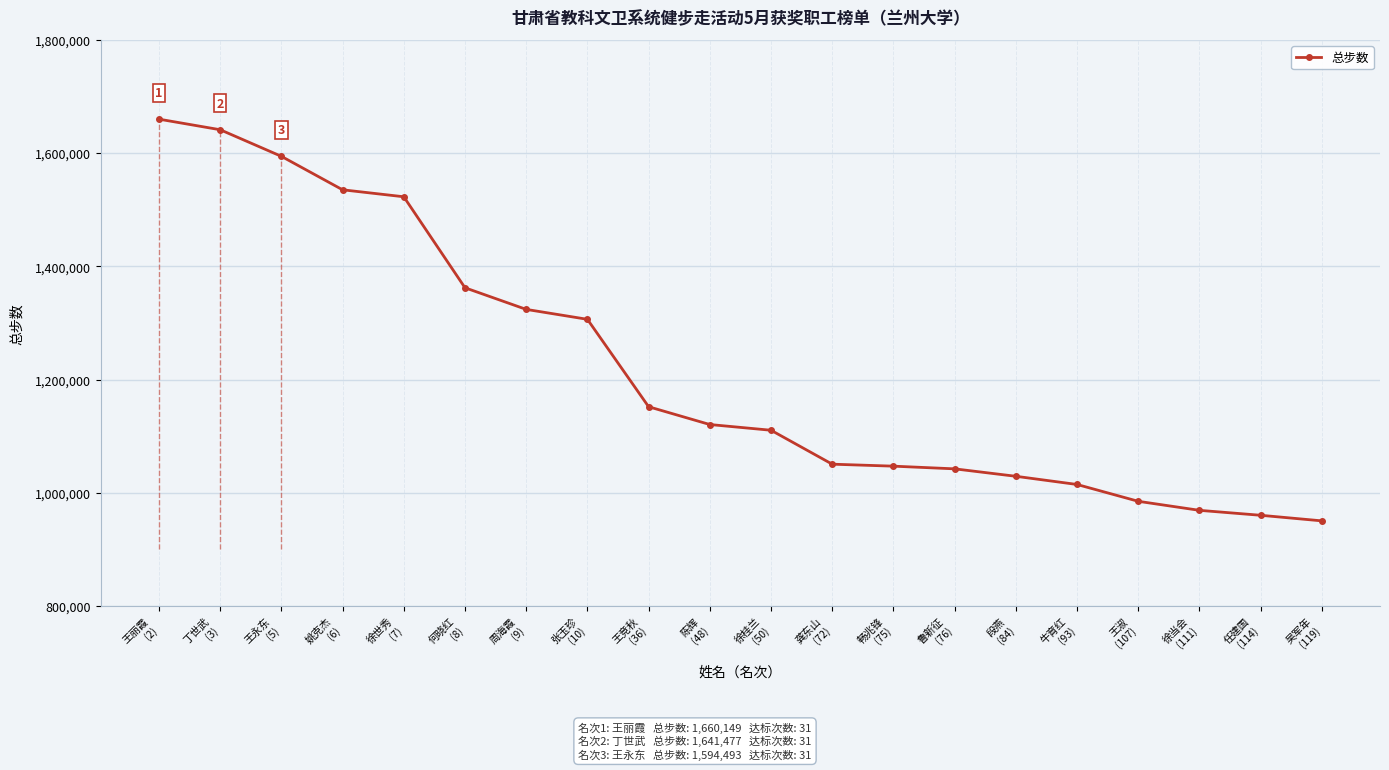

True or false: the data has more than 0 interior local peaks.

False